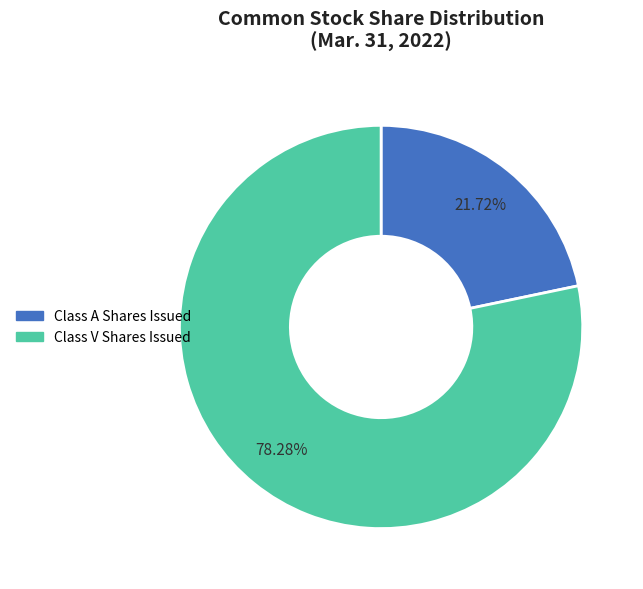

Is there a majority slice in this chart?

Yes